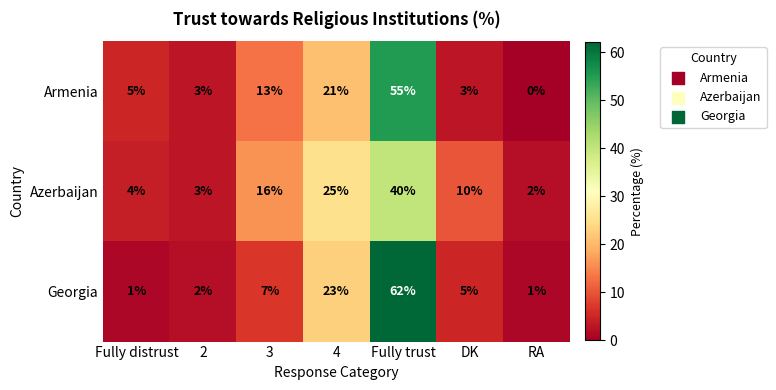

How many data points does each series have?

7